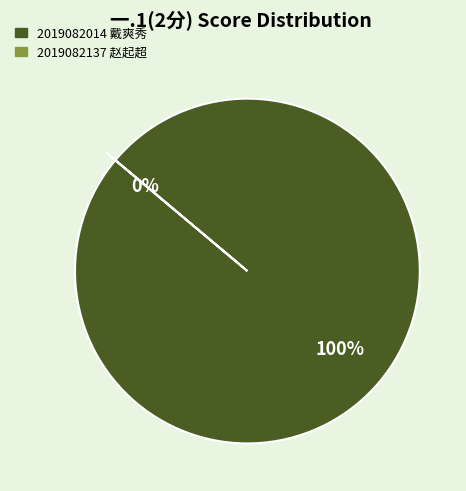

What percentage is the 2019082014 戴爽秀 slice, to the nearest percent?

100%